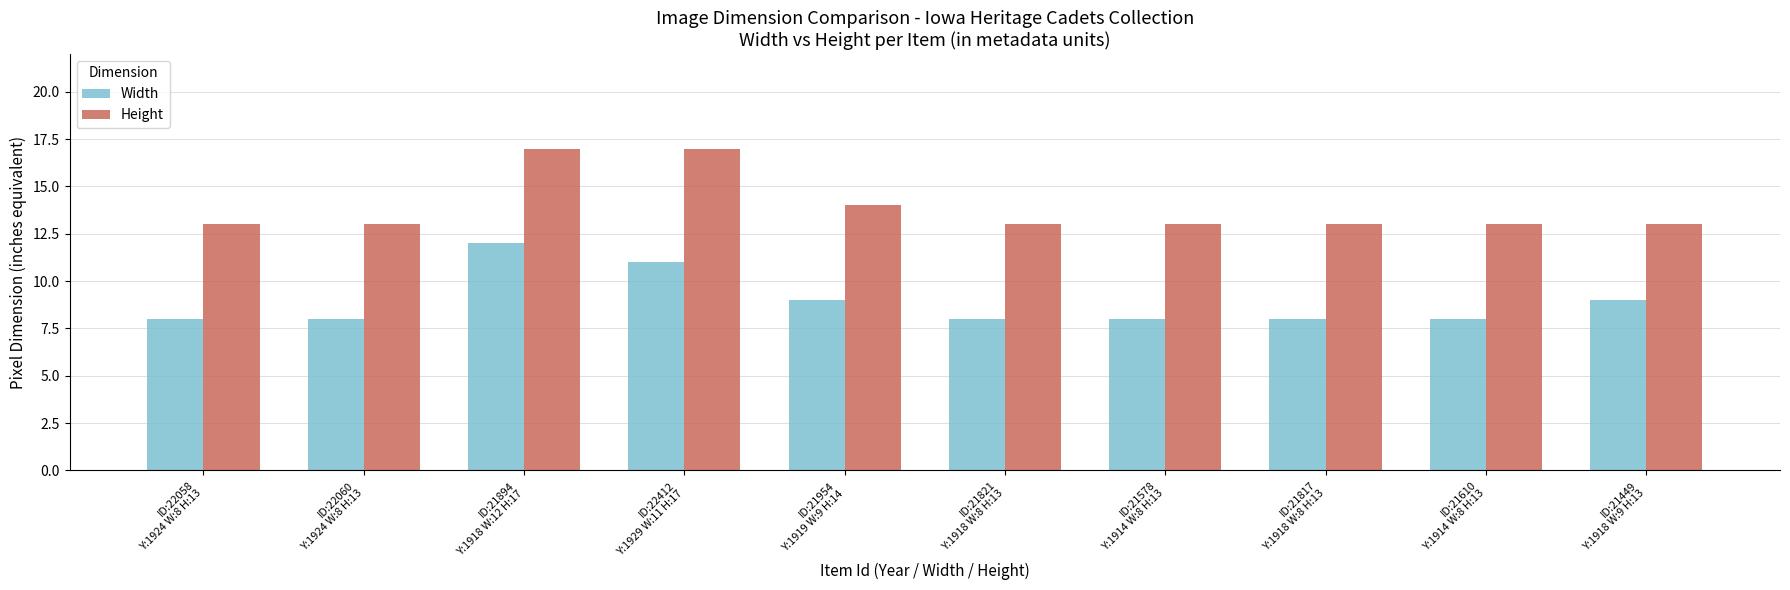

What is the average value of the Height series?

14